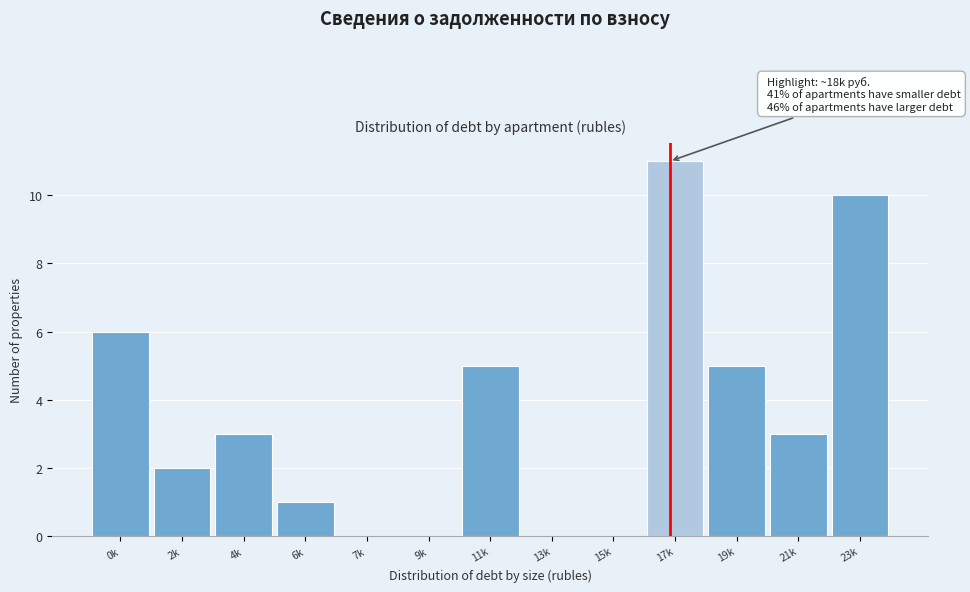

Reading left to right, list all the values displayed in this chart.

0k=6	2k=2	4k=3	6k=1	7k=0	9k=0	11k=5	13k=0	15k=0	17k=11	19k=5	21k=3	23k=10